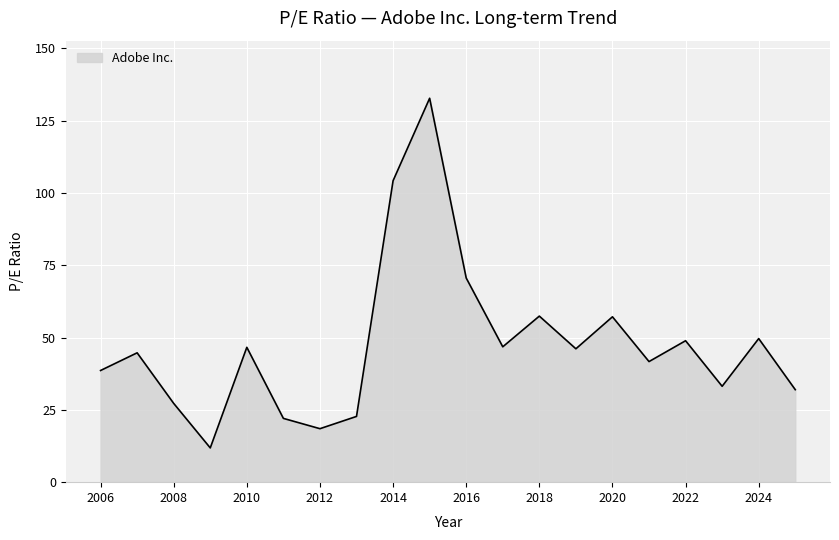

What is the difference between the maximum and minimum values?

120.9